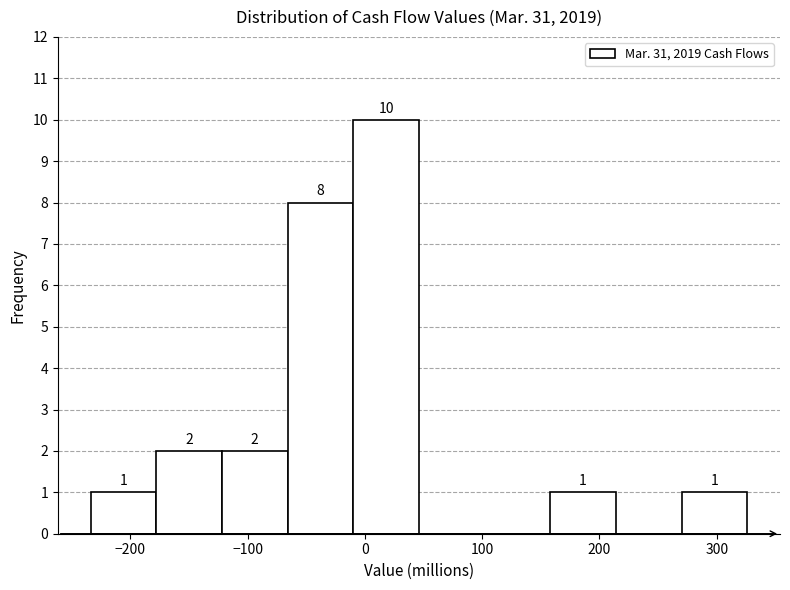

Which range on the x-axis has the tallest bar?

-10 to 46